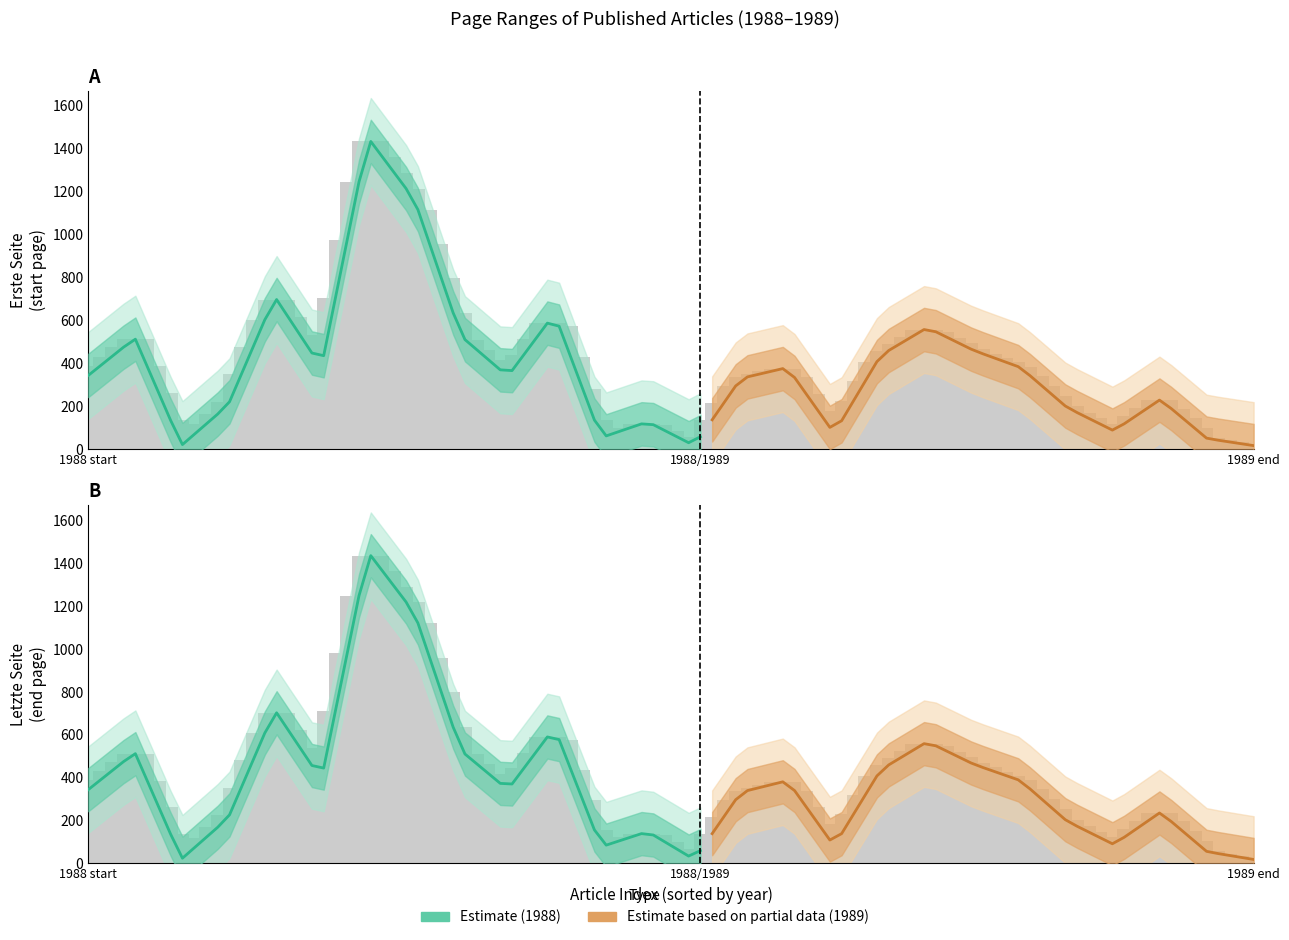

What is the smallest value displayed?

16